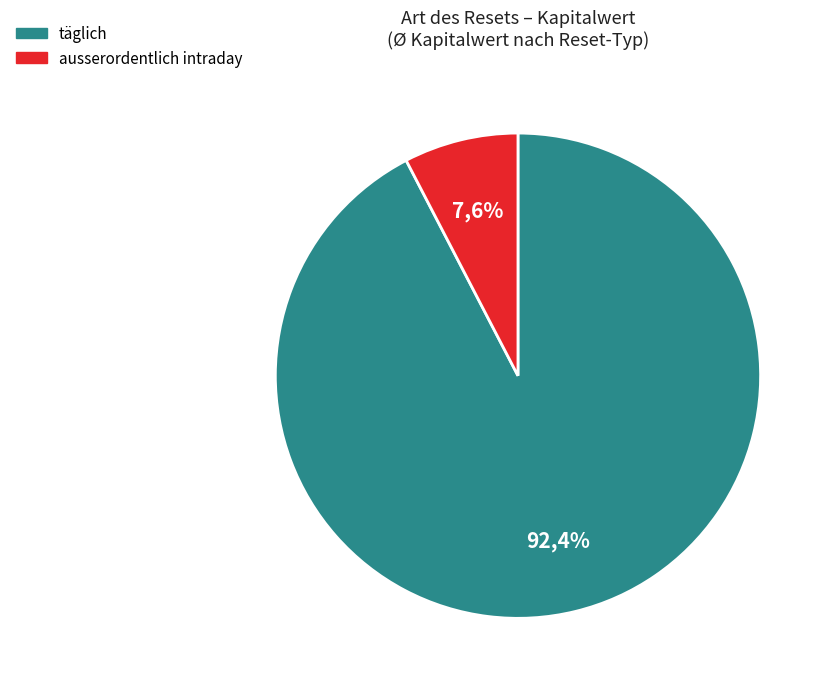

To the nearest percent, what portion does ausserordentlich intraday represent?

8%